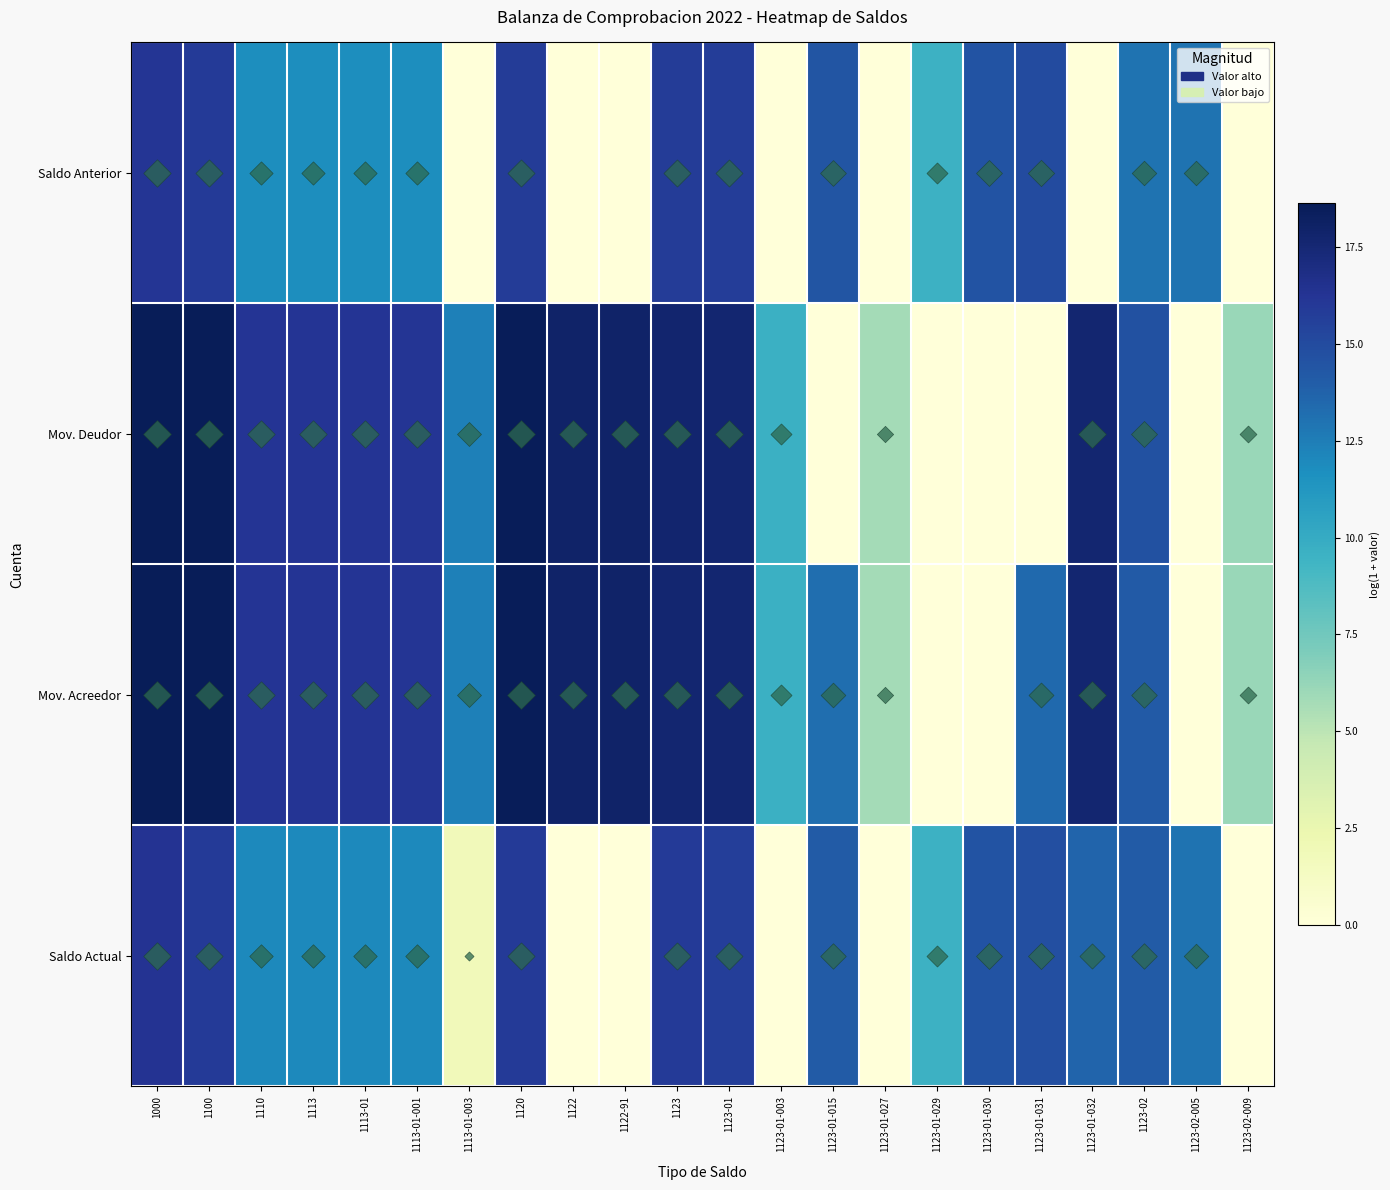

What is the spread (max minus min) of values at 1123-01?

1.9